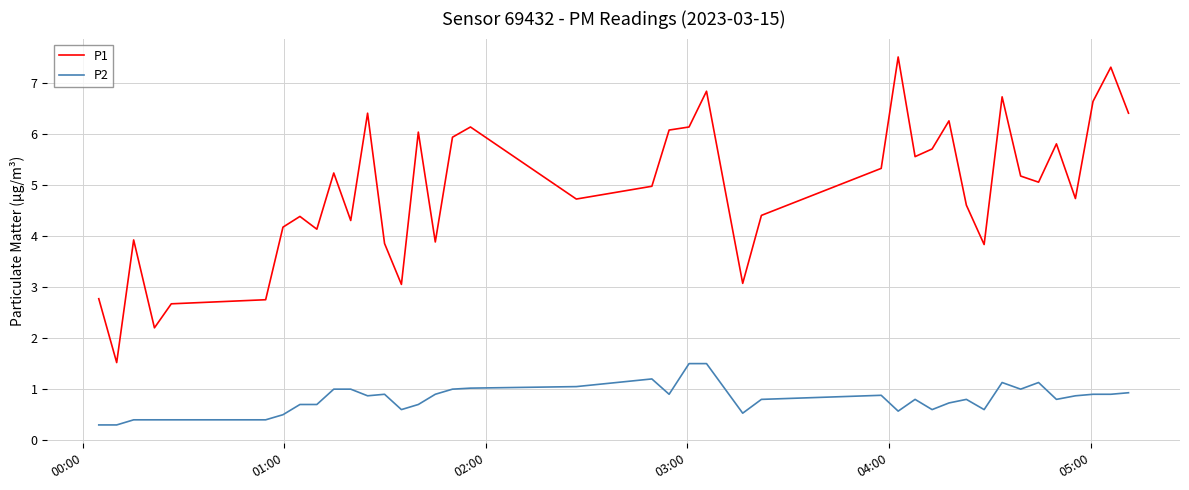

What is the minimum value shown in the chart?

0.3